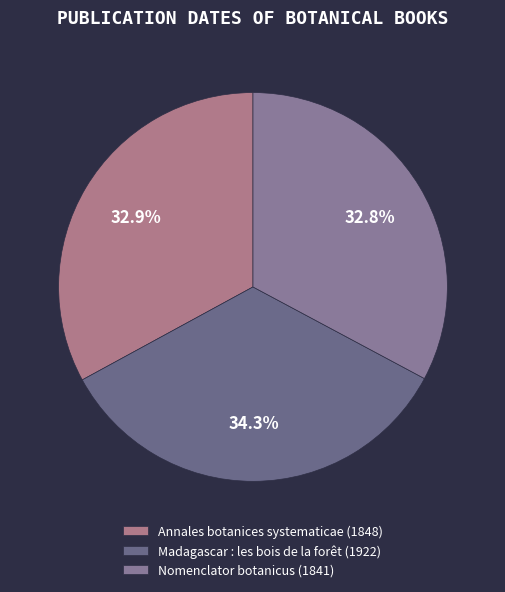

Count the number of slices in the pie.

3